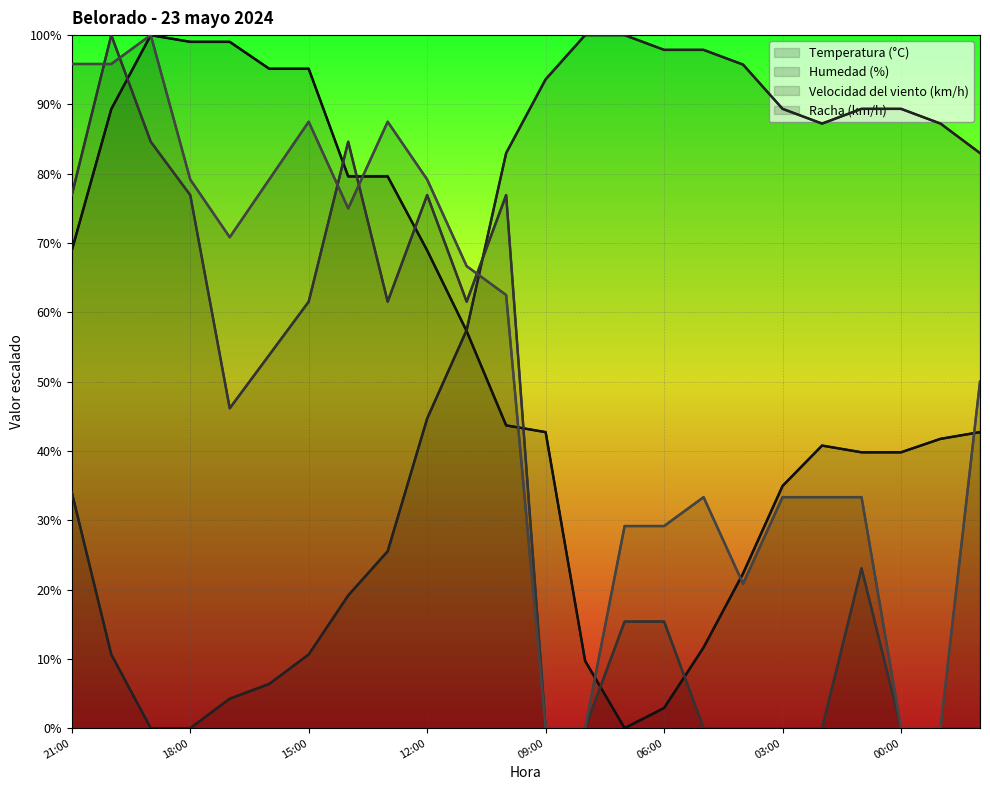

In Velocidad del viento (km/h), how many points are higher than both neighbors (excluding endpoints)?

5